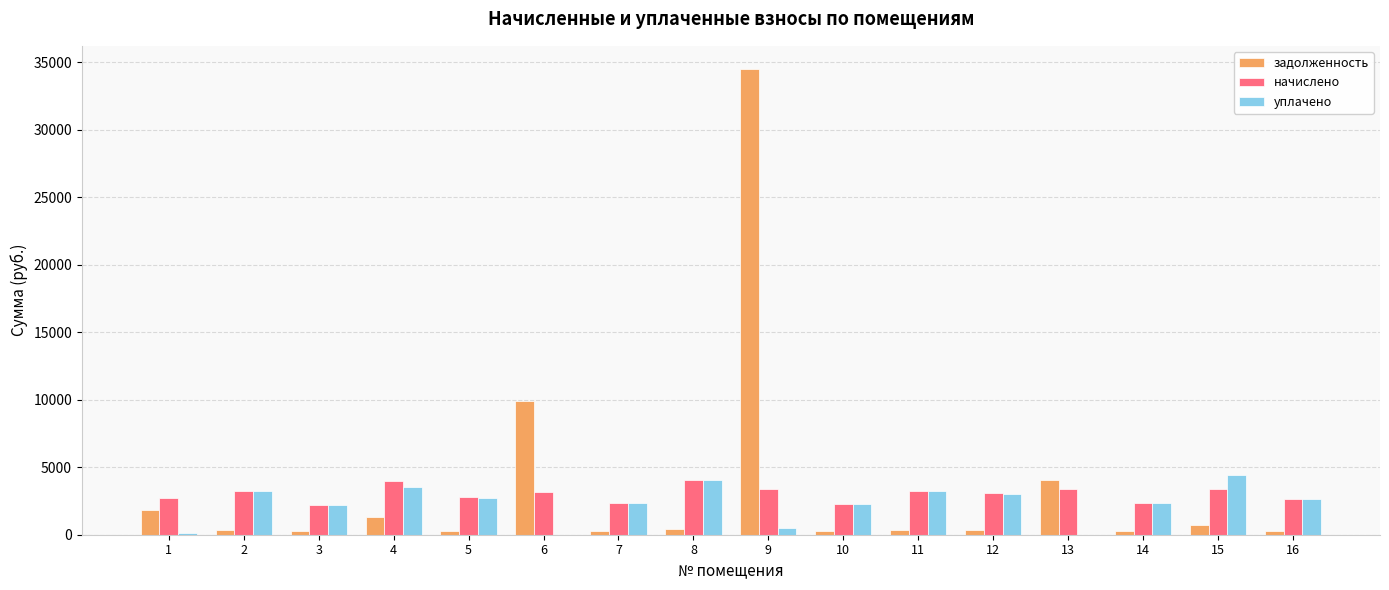

The value of уплачено at 12 is 3042.7. True or false?

True